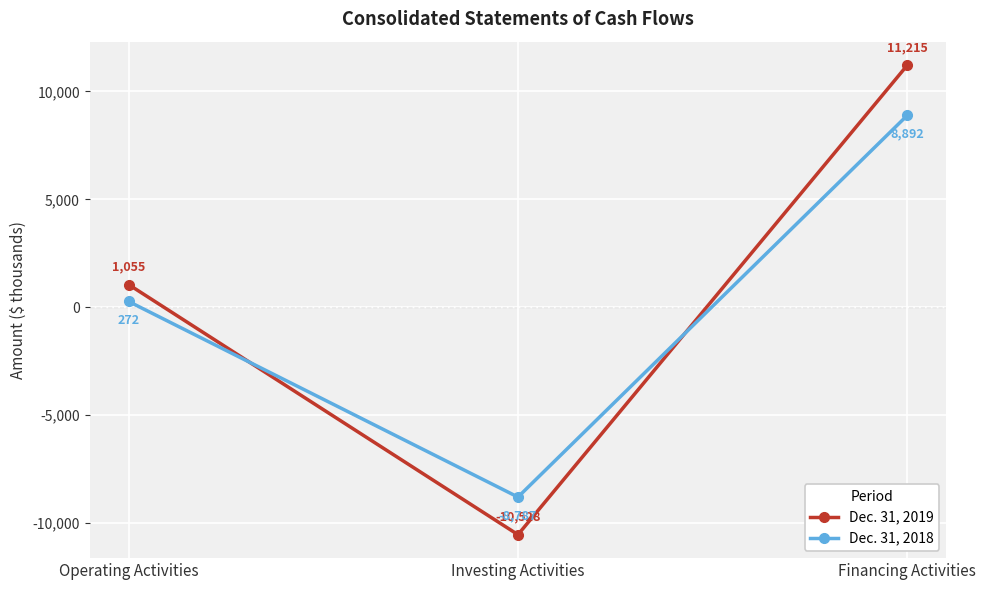

Which category has the highest value across all series?

Financing Activities